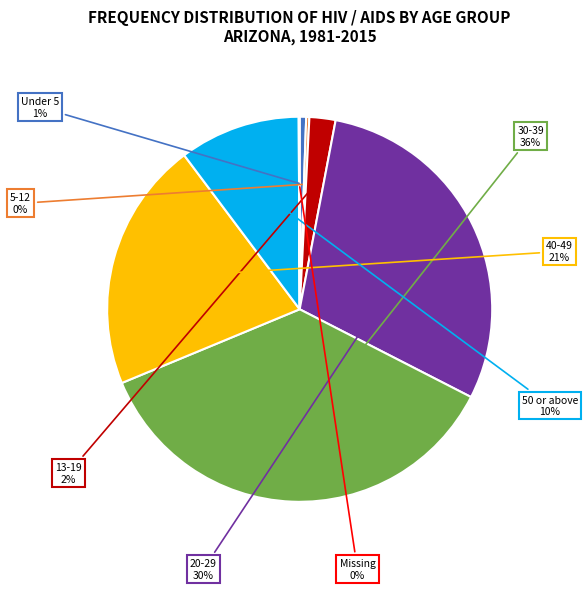

To the nearest percent, what is the average slice percentage?

12%